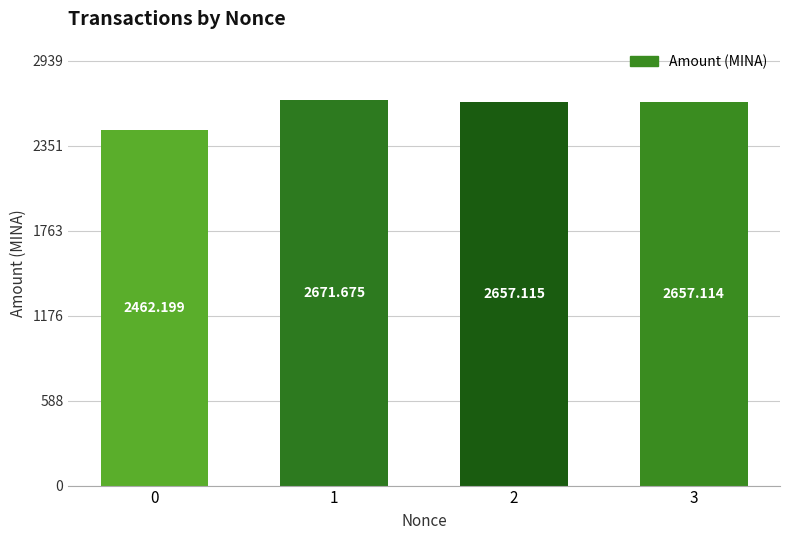

How many data points are less than 2657?

1